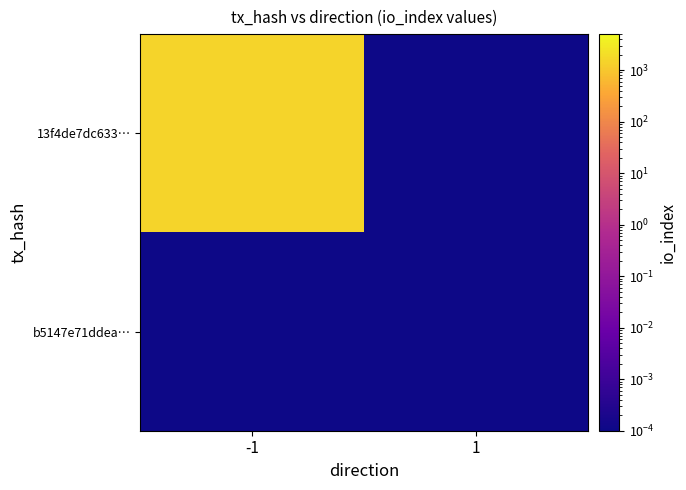

Which series has the largest total across all categories?

13f4de7dc633…